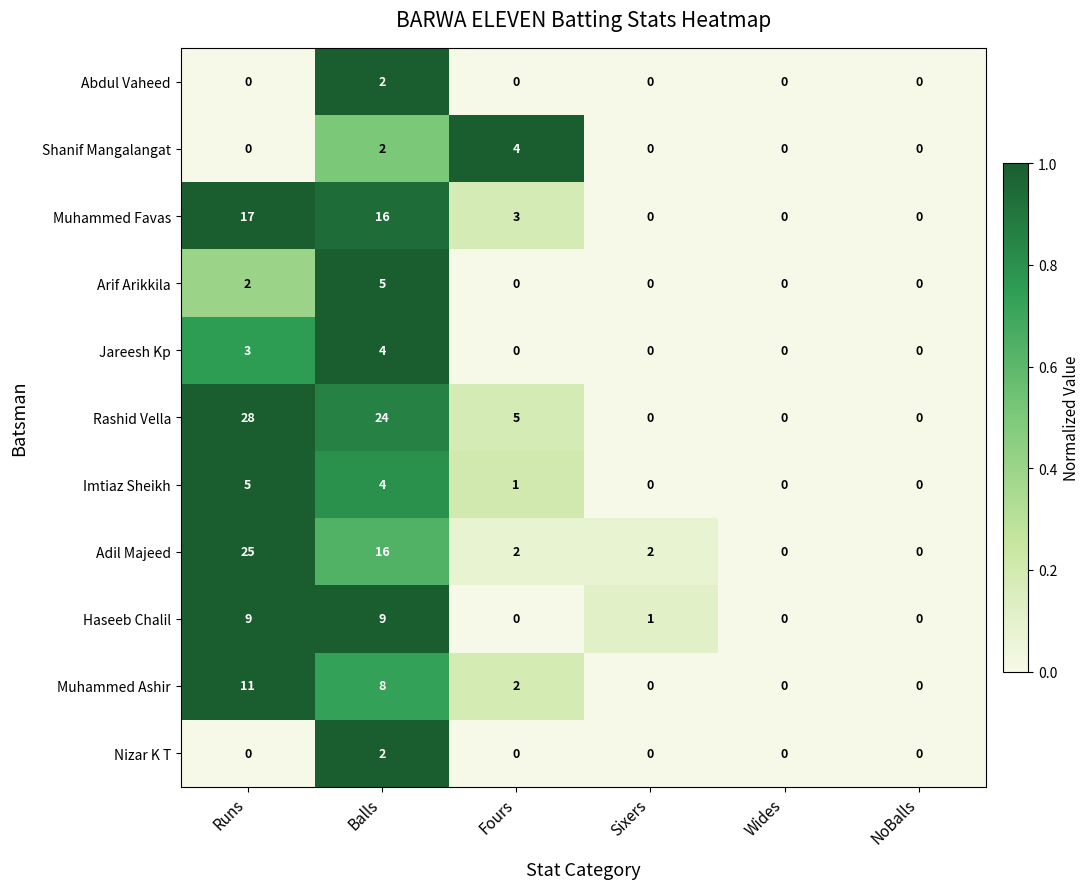

Count the number of data series in this chart.

11